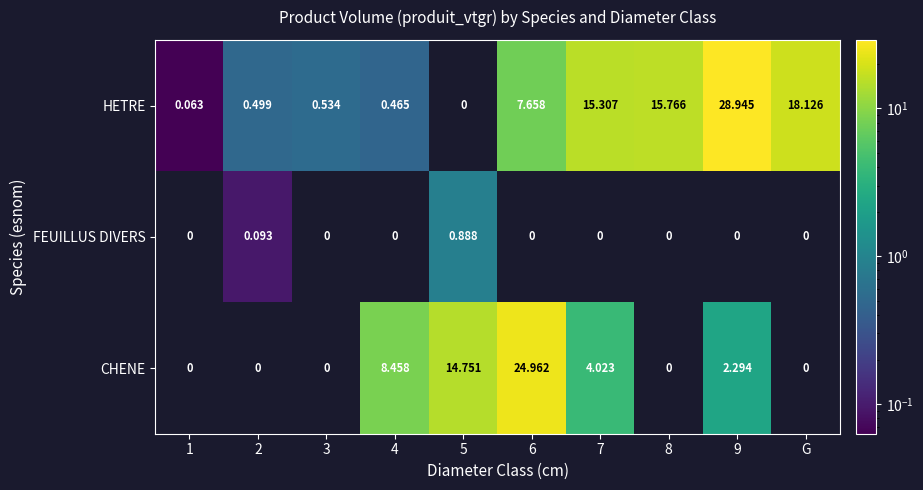

Which series has the largest range (max minus min)?

HETRE